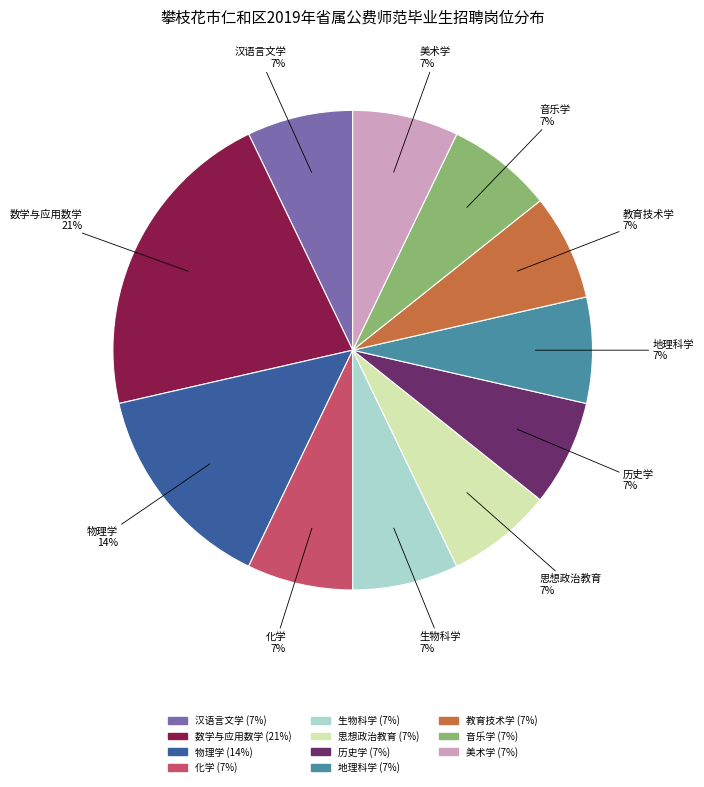

Which category has the biggest portion of the pie?

数学与应用数学